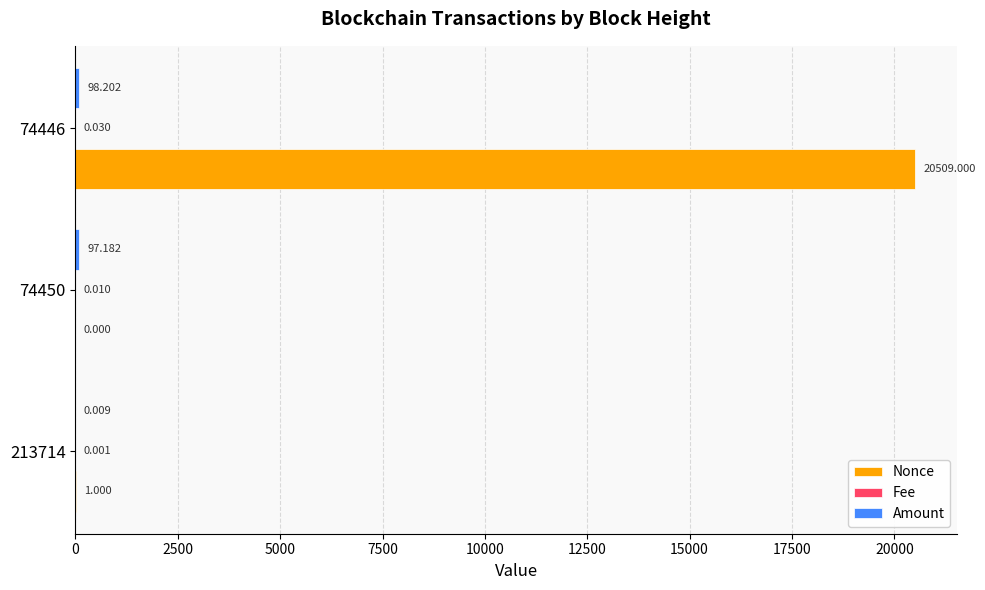

What is the average value of the Nonce series?

6836.7